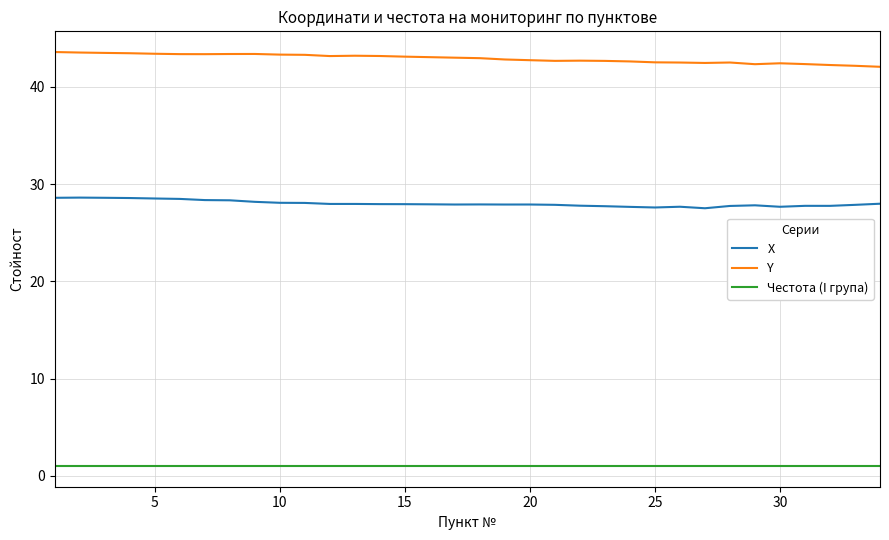

What is the difference between the maximum and minimum values in the X series?

1.1